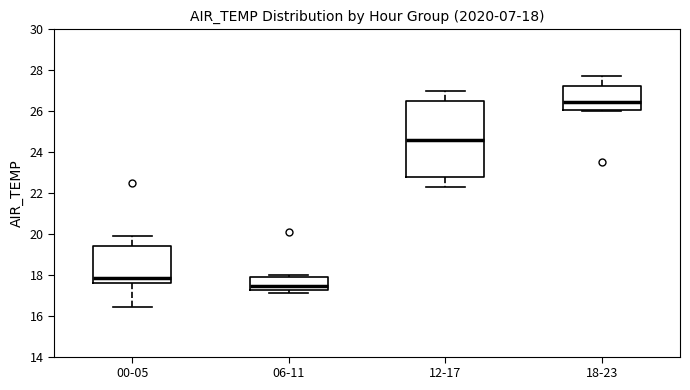

Which box is the tallest, from its lower edge to its upper edge?

12-17